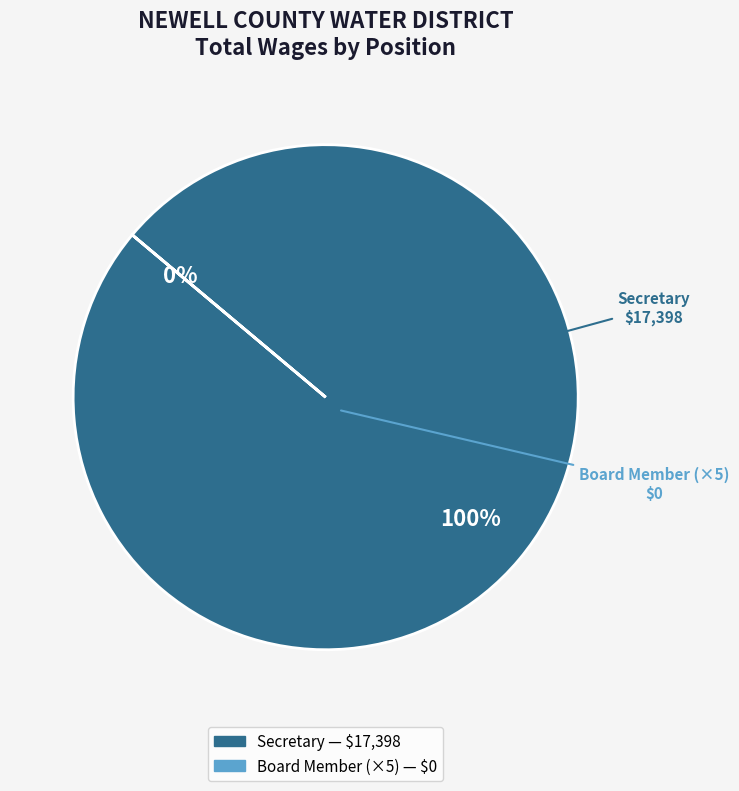

What is the smallest slice in the pie chart?

Board Member